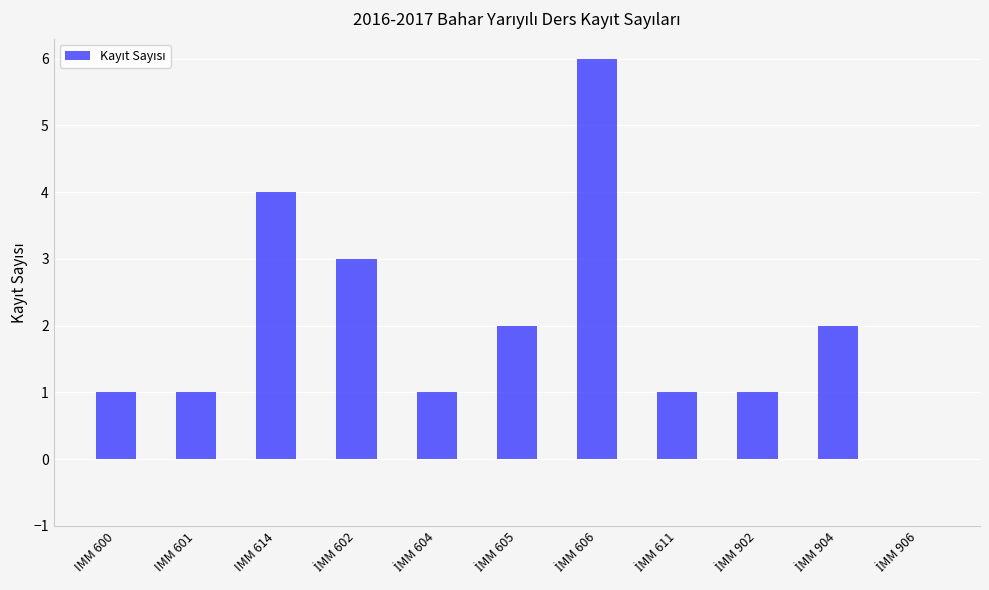

What is the greatest value displayed?

6